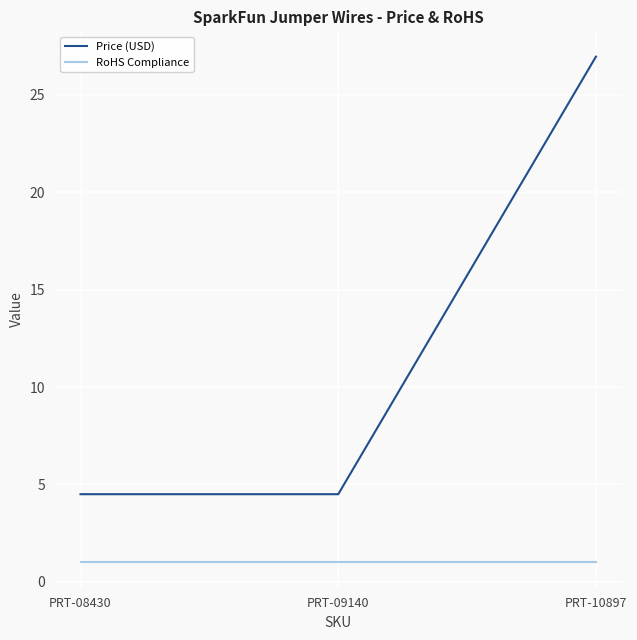

True or false: Price (USD) has a value of 3.1 at PRT-09140.

False